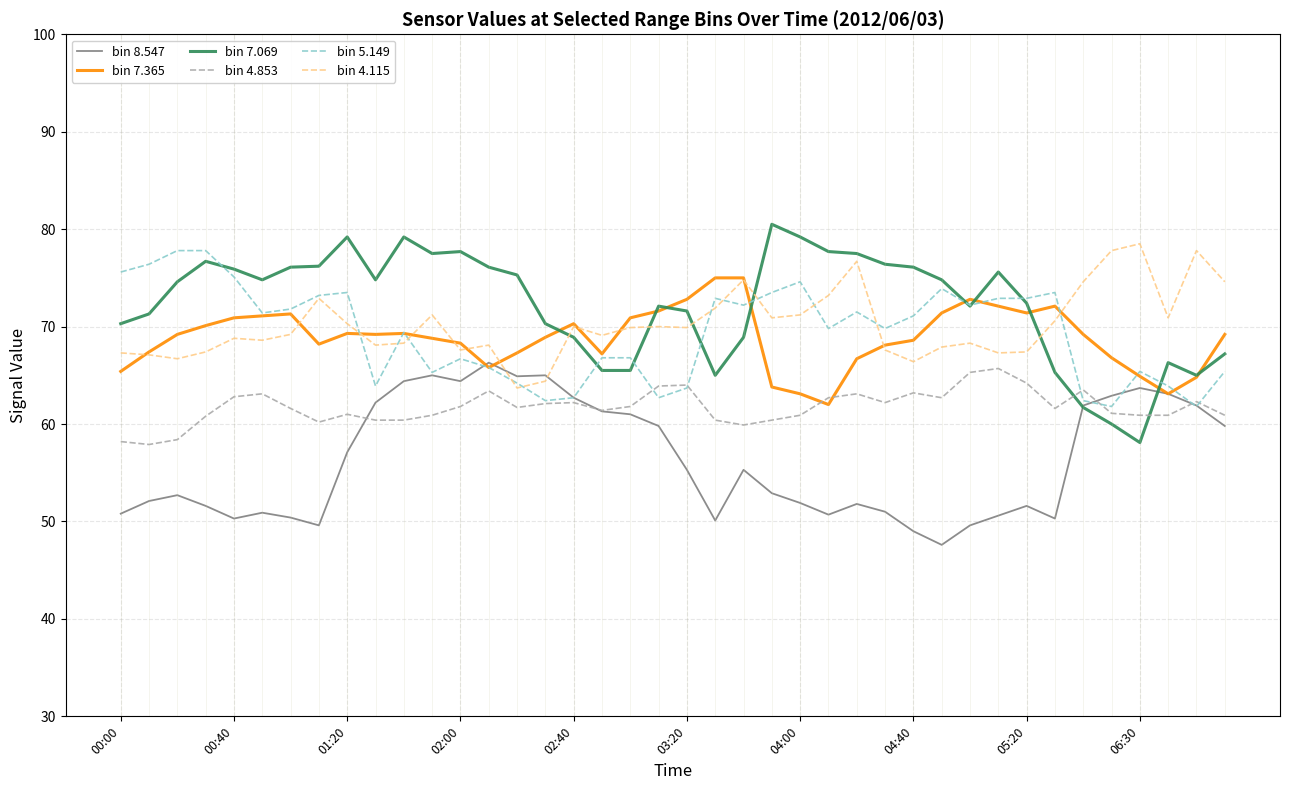

Count the number of data series in this chart.

6